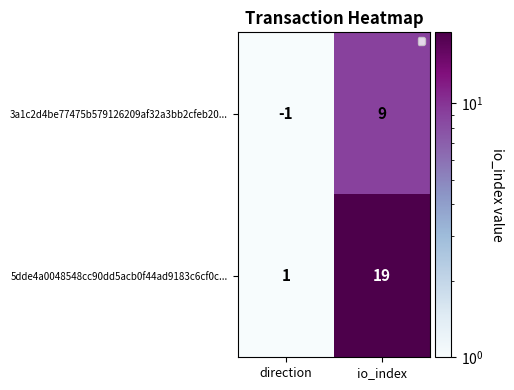

What is the greatest value displayed?

19